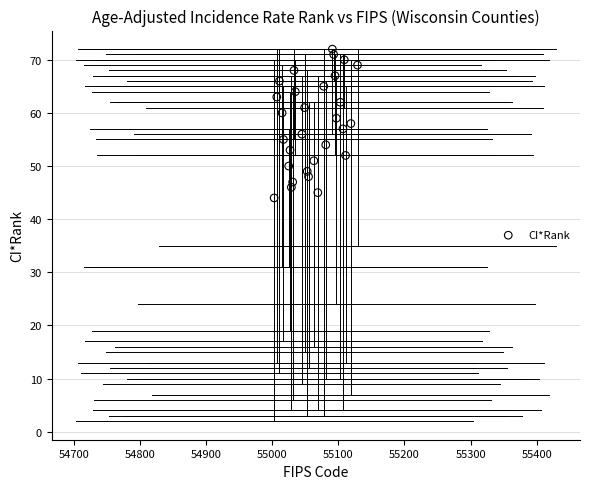

What is the range of Y values (max minus min)?

28